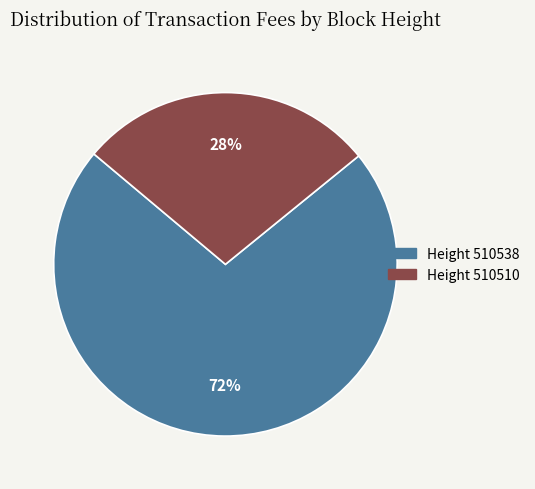

To the nearest percent, what portion does Height 510538 represent?

72%